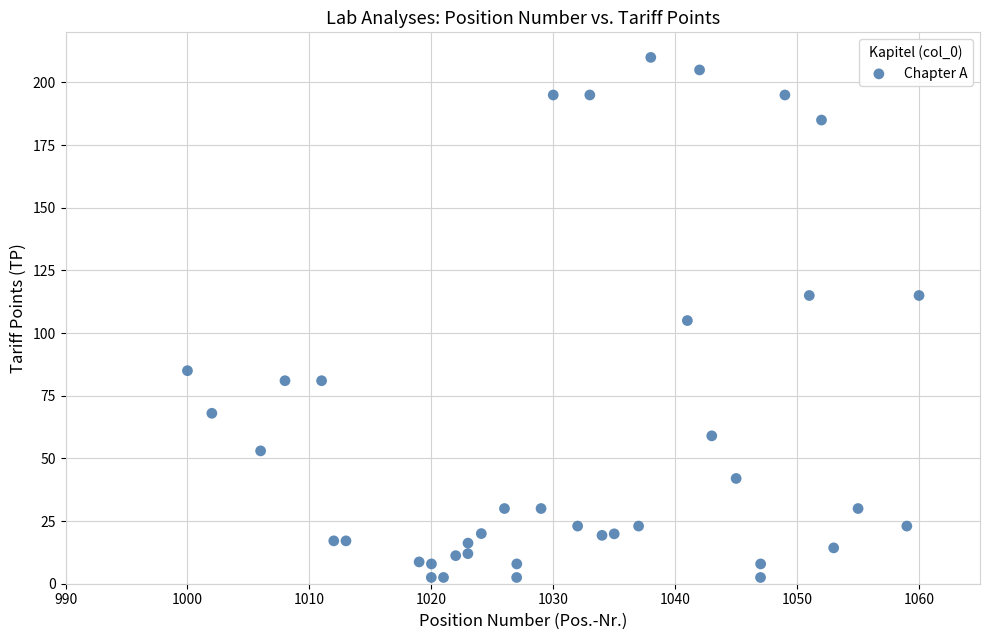

What is the range of Y values (max minus min)?

207.5